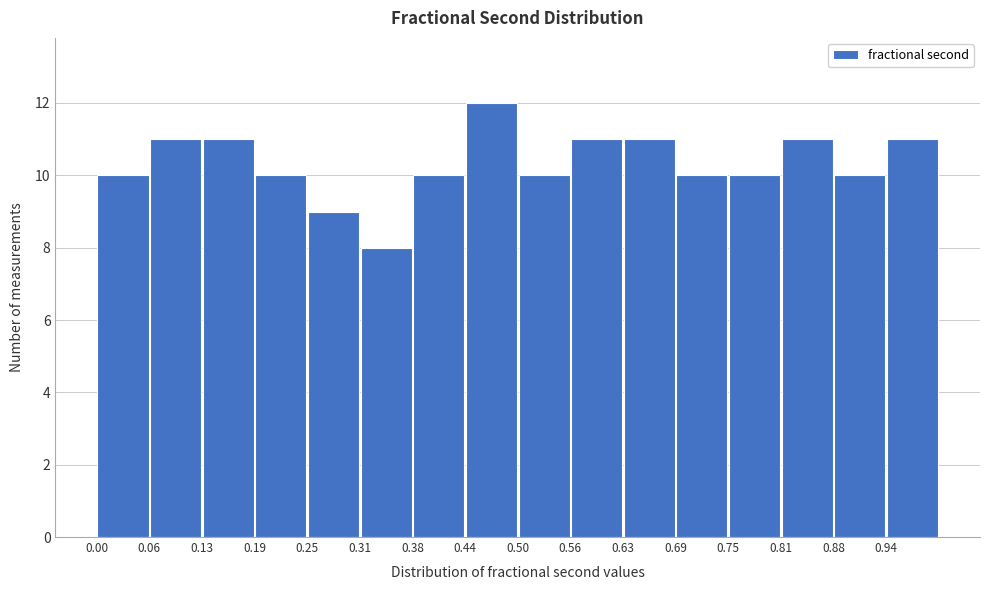

Which range on the x-axis has the tallest bar?

0.44 to 0.50